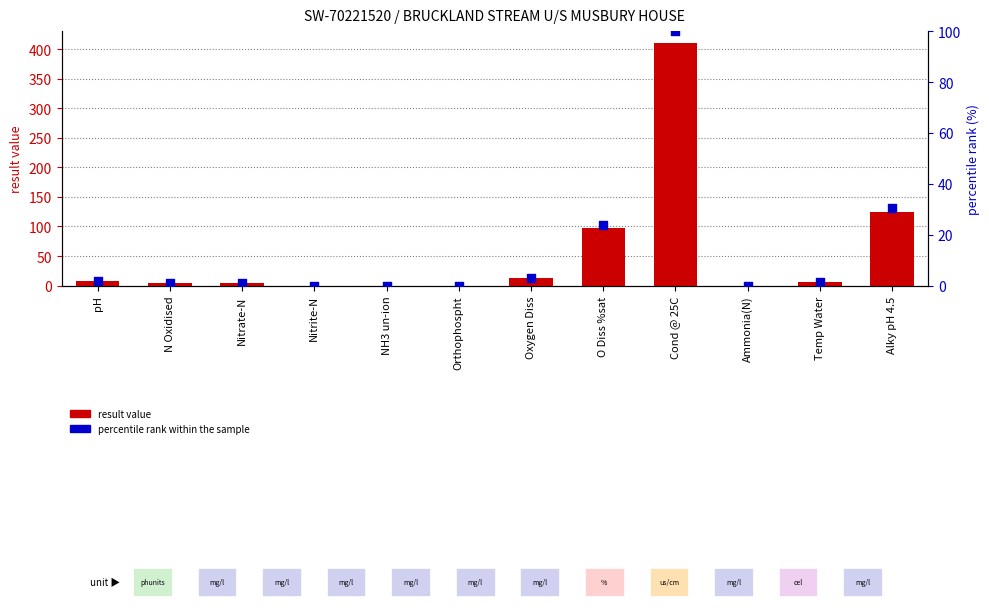

Which series has the largest total across all categories?

result value